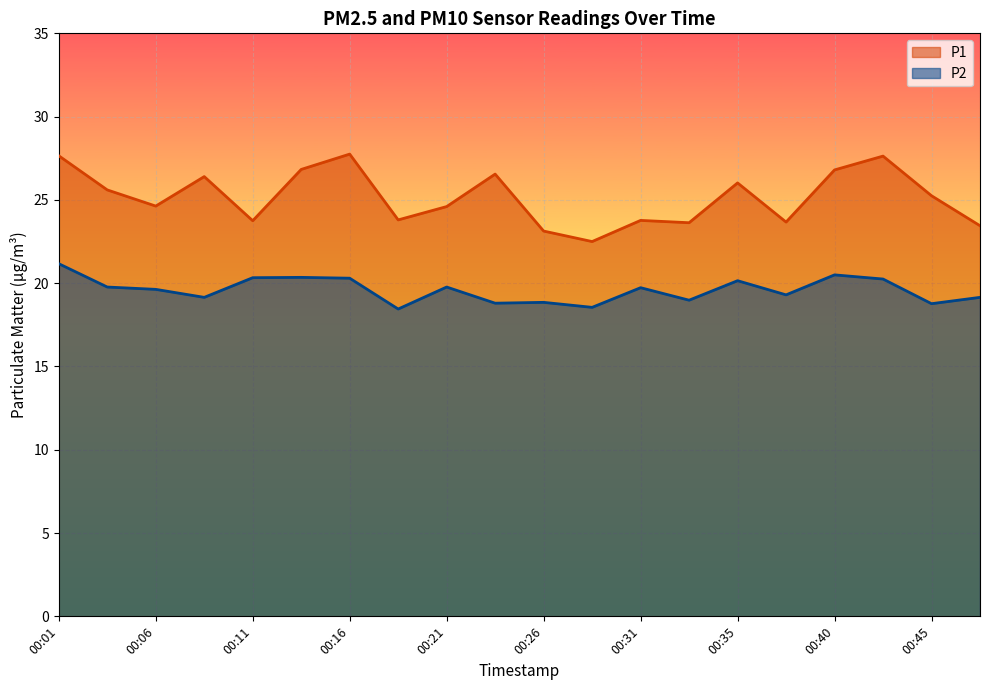

How many interior local valleys does the P2 series have?

7